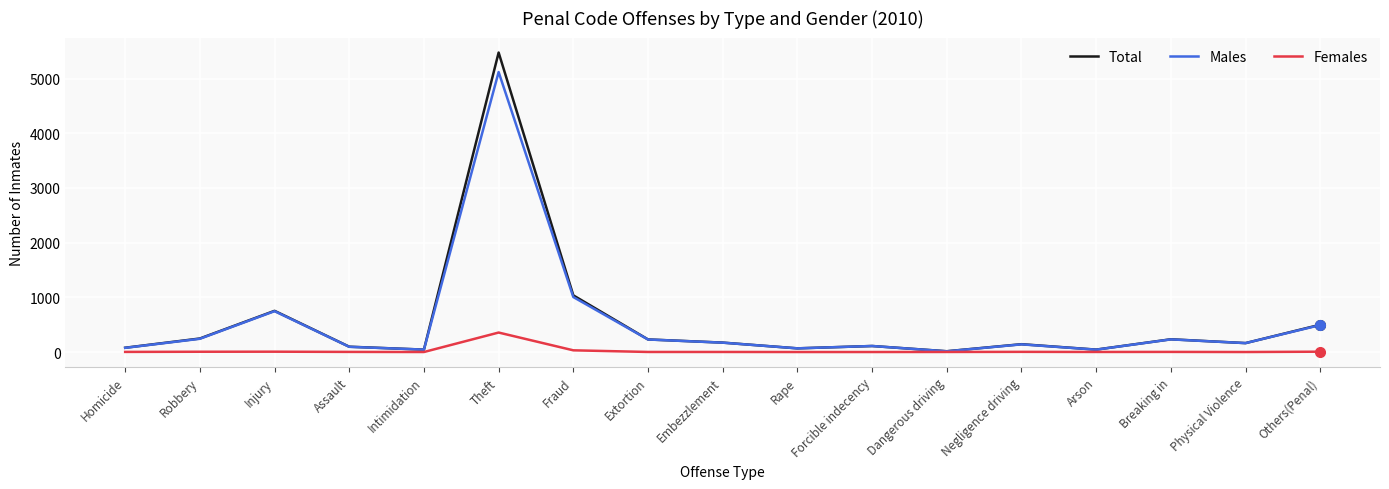

What is the spread (max minus min) of values at Theft?

5120